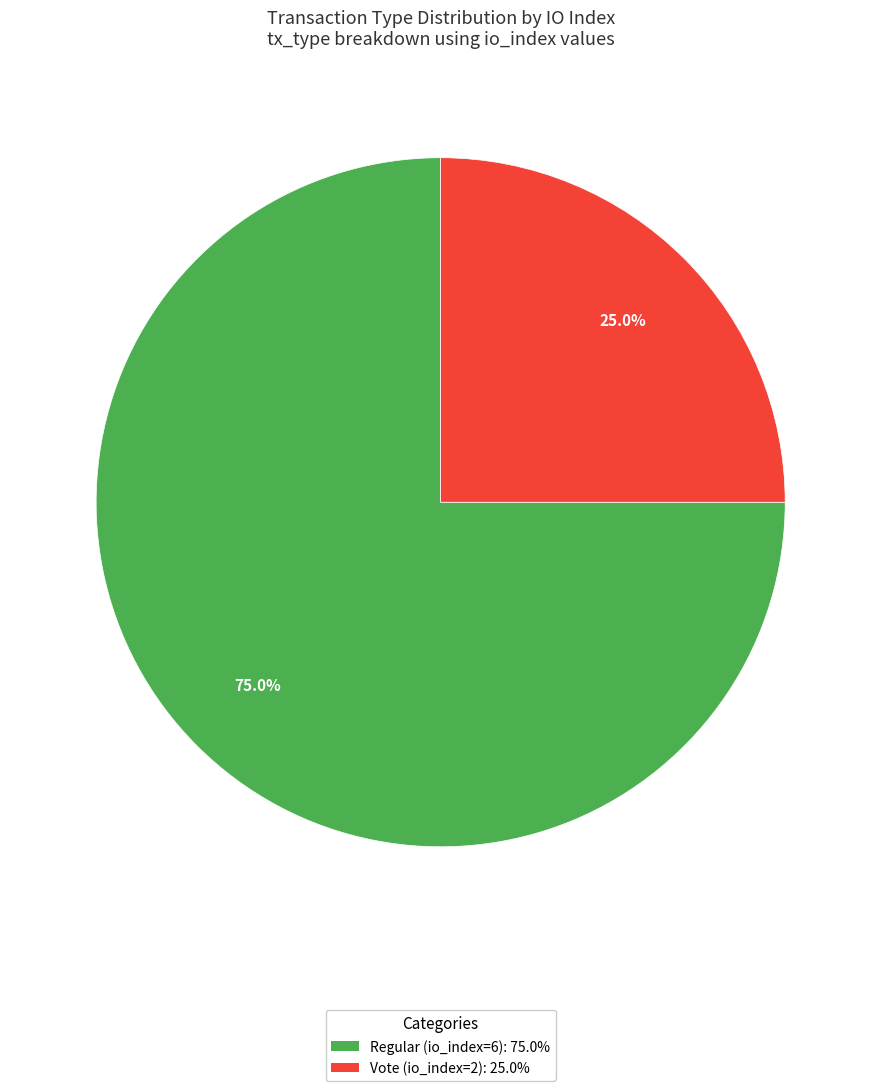

Which category has the smallest portion of the pie?

Vote (io_index=2)